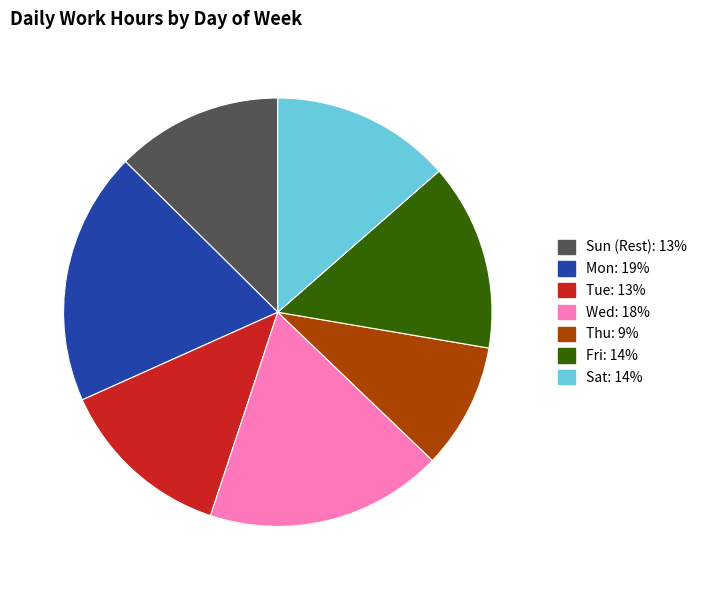

Does any single category account for the majority?

No